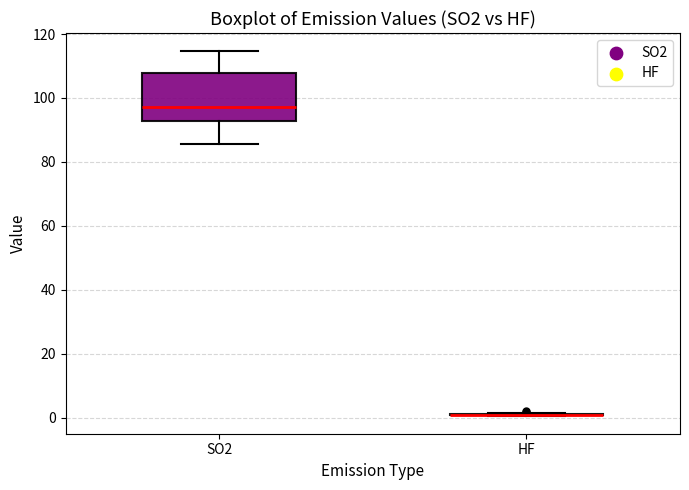

Comparing the boxes themselves (not the whiskers), which one is the tallest?

SO2